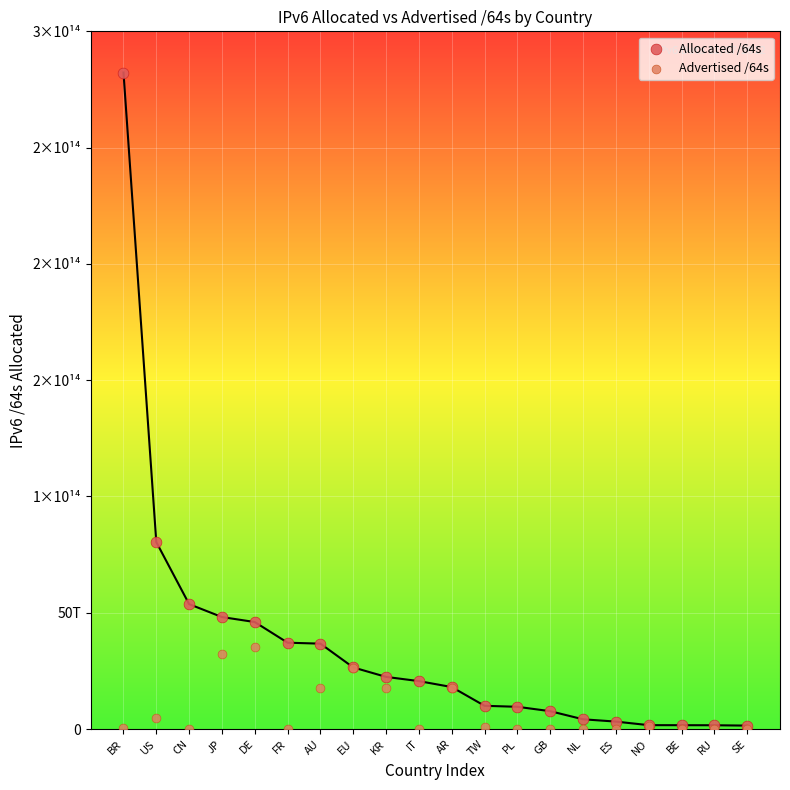

What are all the series names shown in the legend?

Allocated /64s, Advertised /64s